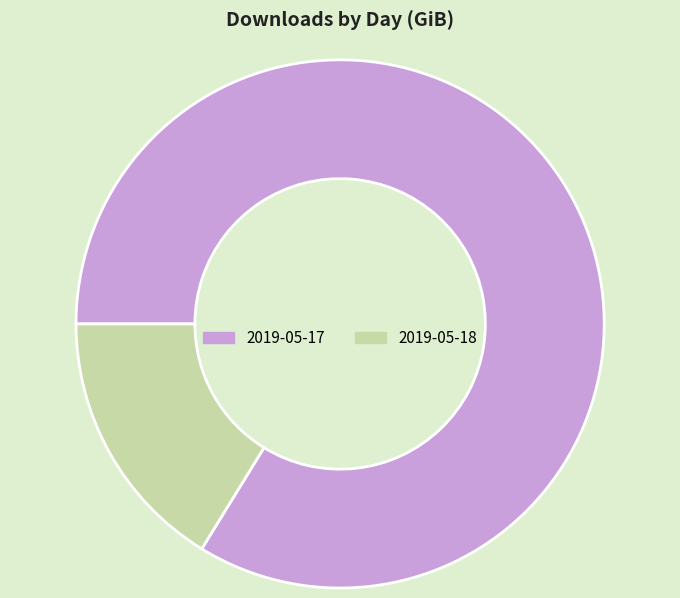

The 2019-05-17 slice represents 84% of the pie. True or false?

True